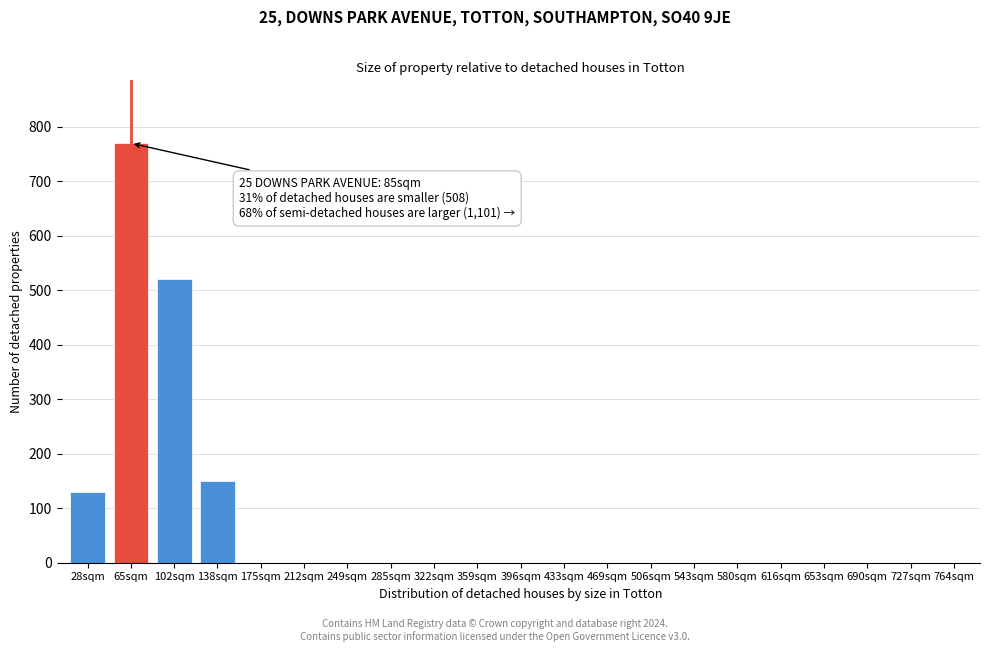

Reading left to right, transcribe all the data shown in this chart.

28sqm=130	65sqm=770	102sqm=520	138sqm=150	175sqm=0	212sqm=0	249sqm=0	285sqm=0	322sqm=0	359sqm=0	396sqm=0	433sqm=0	469sqm=0	506sqm=0	543sqm=0	580sqm=0	616sqm=0	653sqm=0	690sqm=0	727sqm=0	764sqm=0